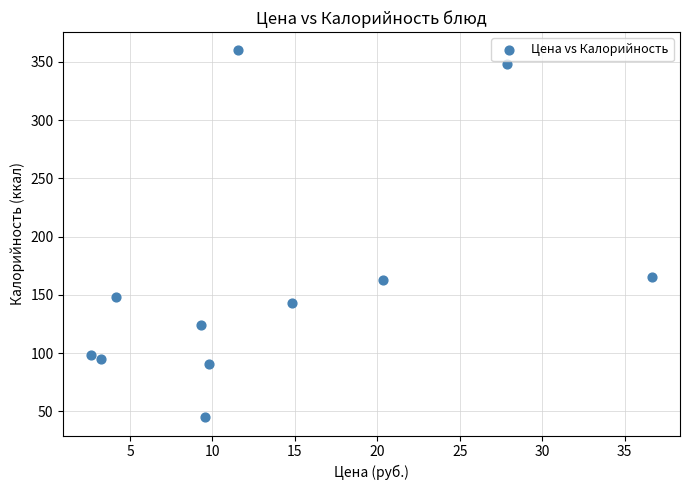

What is the range of Y values (max minus min)?

314.9